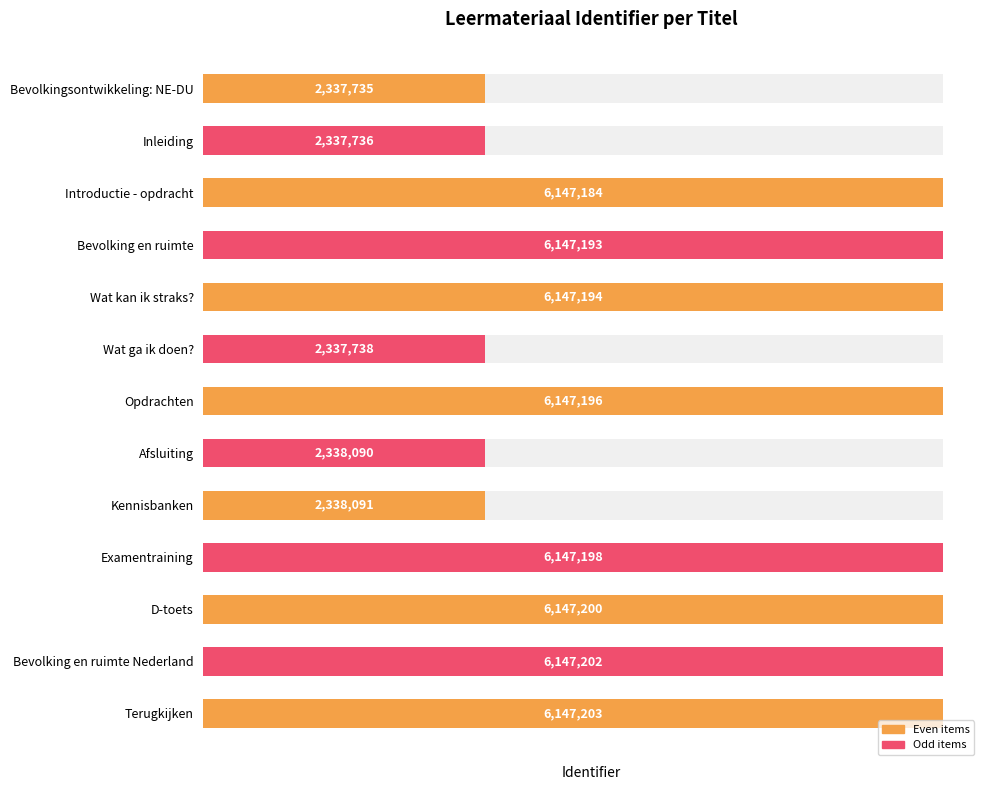

List the labels in order of value, largest first.

Terugkijken, Bevolking en ruimte Nederland, D-toets, Examentraining, Opdrachten, Wat kan ik straks?, Bevolking en ruimte, Introductie - opdracht, Kennisbanken, Afsluiting, Wat ga ik doen?, Inleiding, Bevolkingsontwikkeling: NE-DU